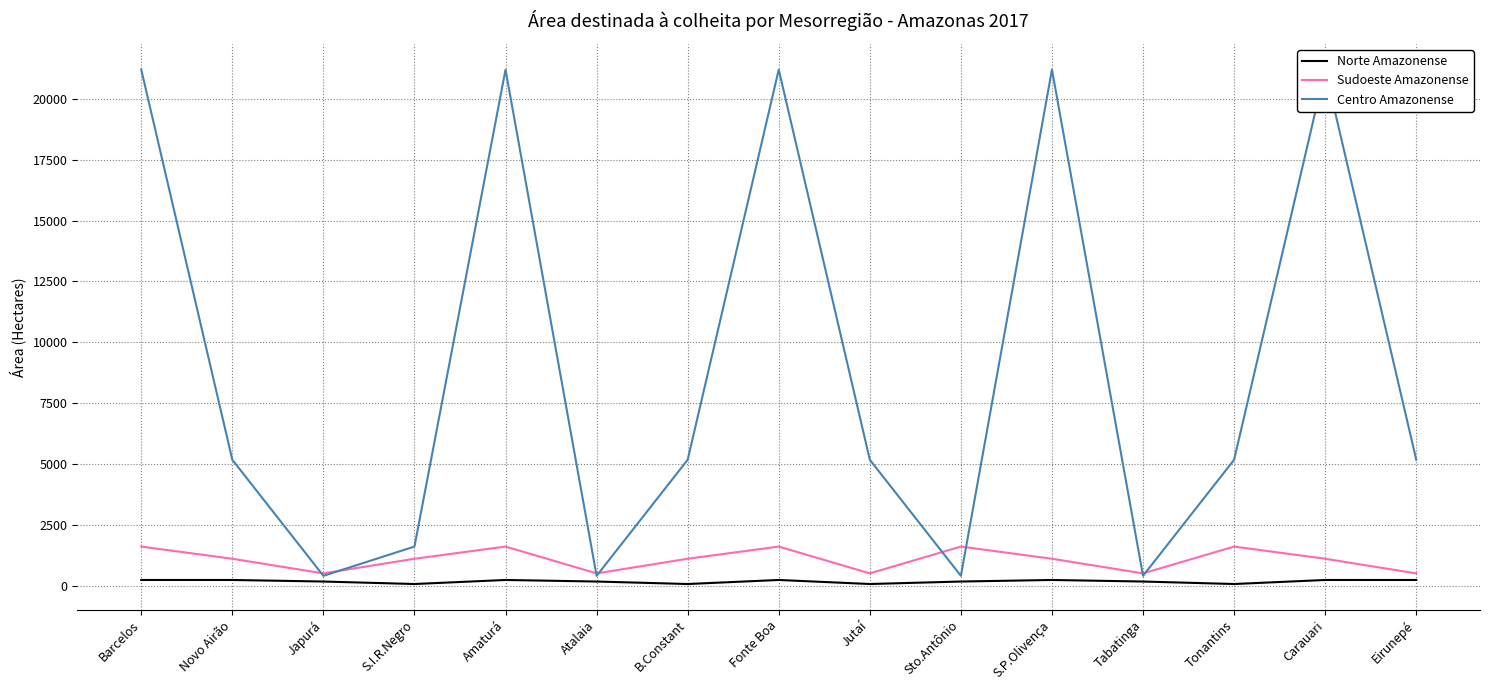

List the labels in order of Sudoeste Amazonense value, smallest first.

Japurá, Atalaia, Jutaí, Tabatinga, Eirunepé, Novo Airão, S.I.R.Negro, B.Constant, S.P.Olivença, Carauari, Barcelos, Amaturá, Fonte Boa, Sto.Antônio, Tonantins